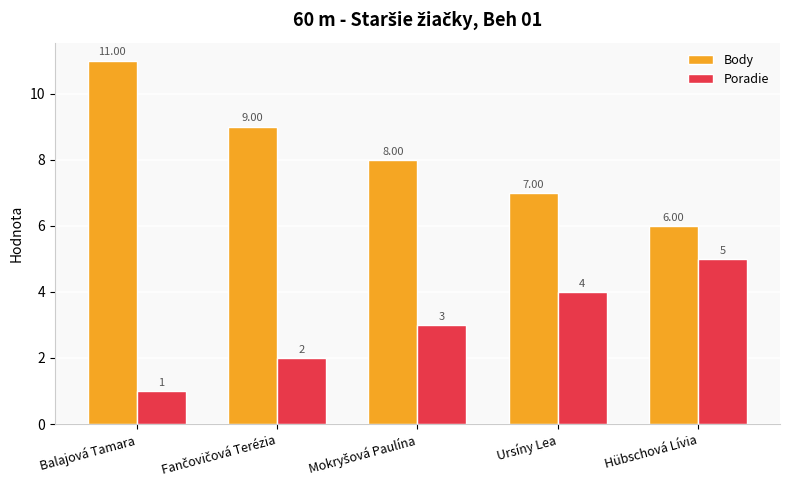

How many bars are there in total?

10